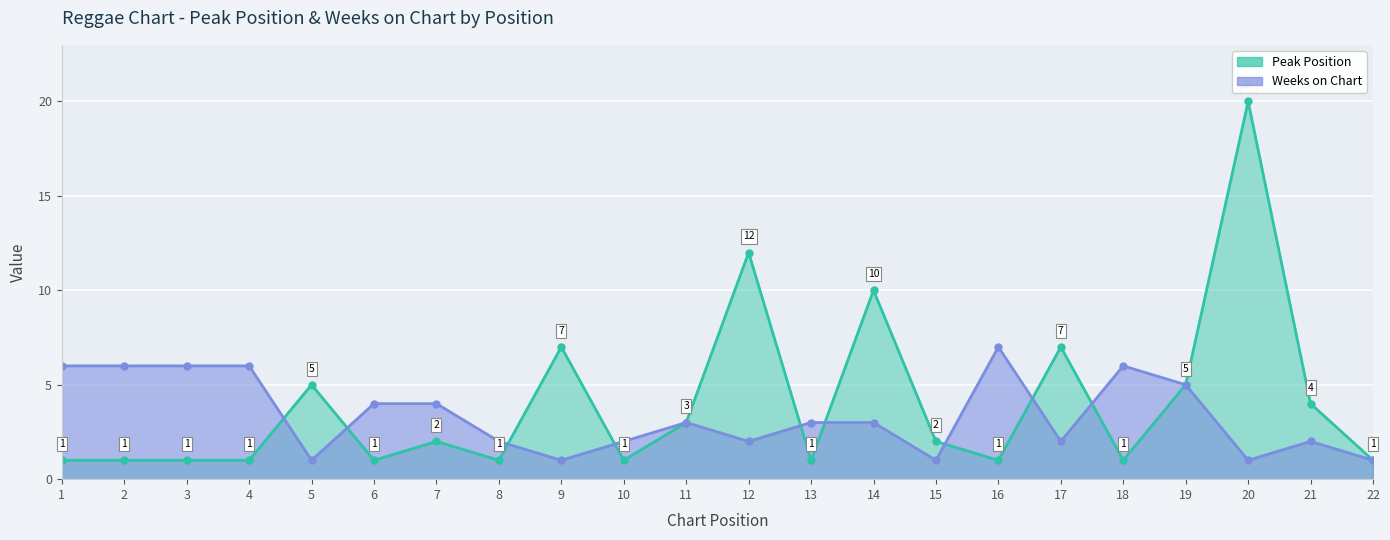

How many Weeks on Chart values are between 2 and 6?

16